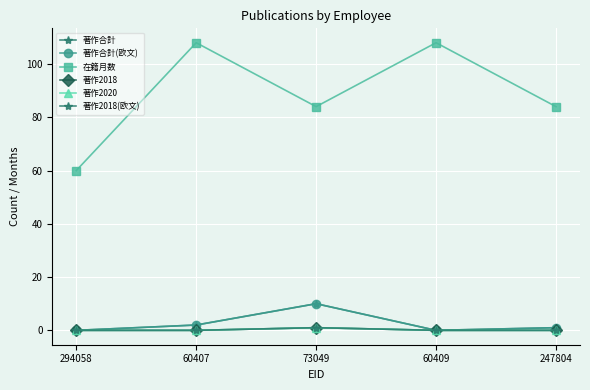

What is the difference between the 著作合計(欧文) values at 247804 and 60407?

1